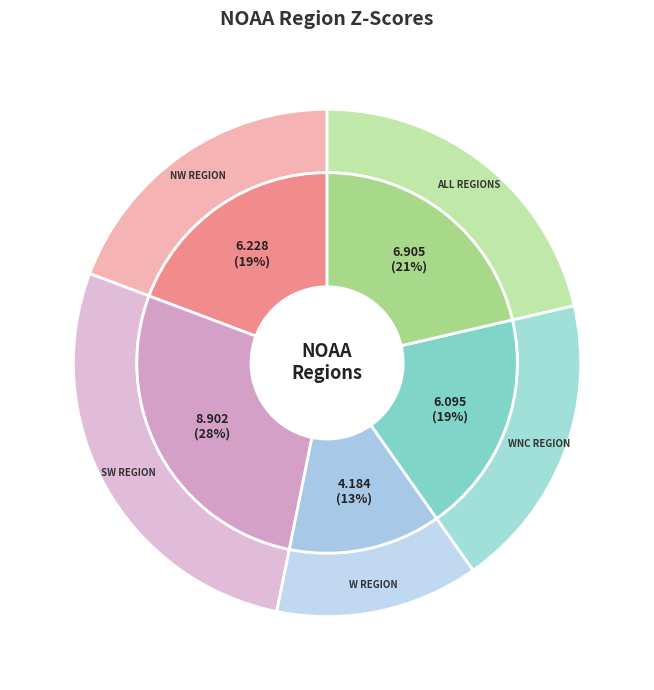

What is the total percentage of W Region and All regions?

34.3%